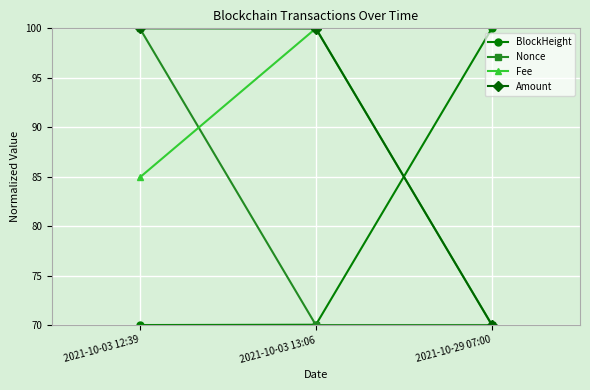

The value of Nonce at 2021-10-03 13:06 is 39.1. True or false?

False